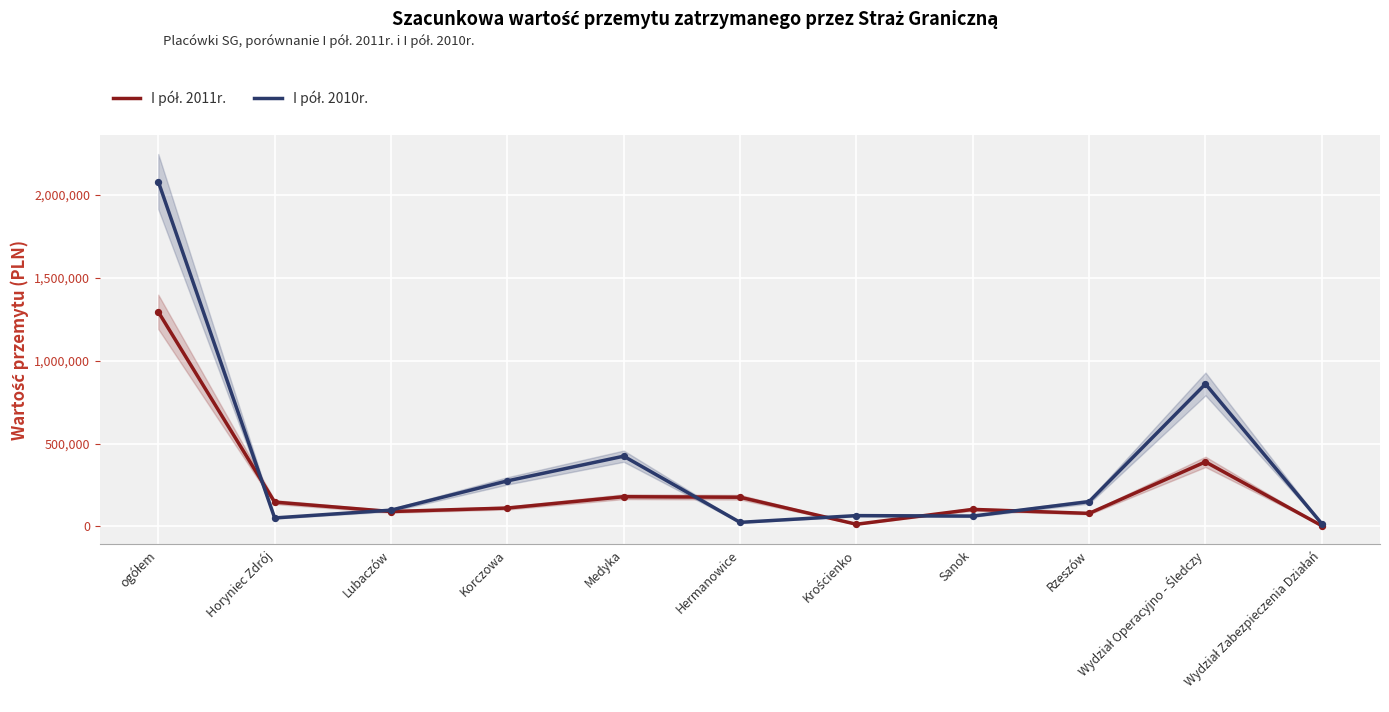

At which category is the sum across all series the highest?

ogółem